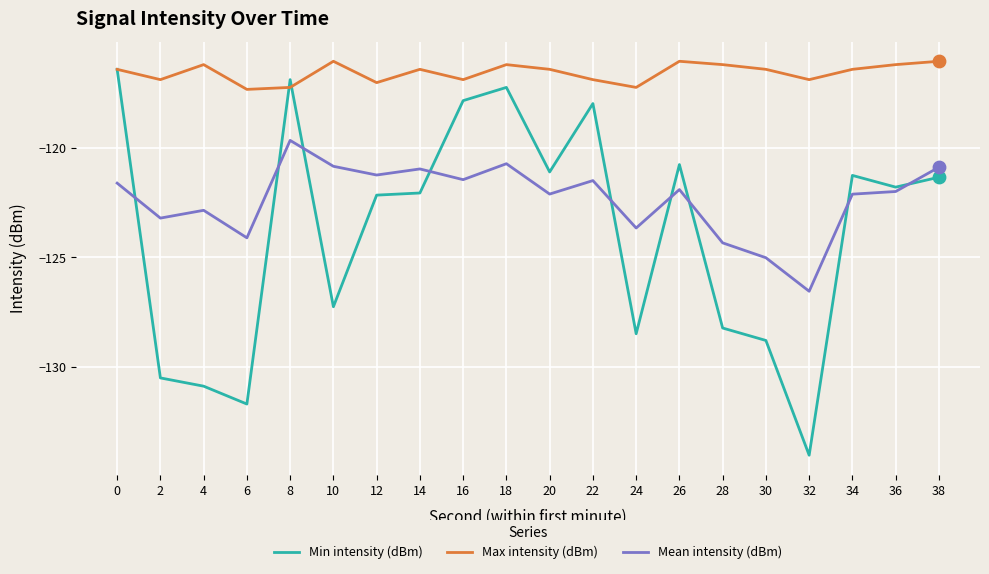

What are all the series names shown in the legend?

Min intensity (dBm), Max intensity (dBm), Mean intensity (dBm)